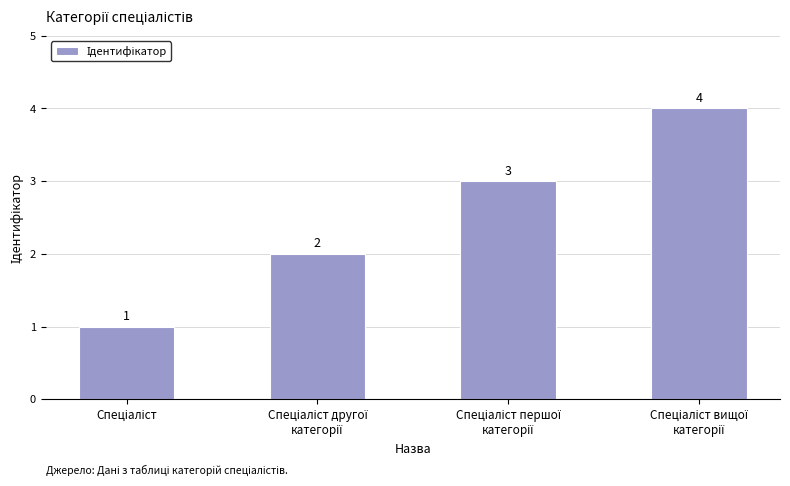

What is the value of the 4th bar from the left?

4